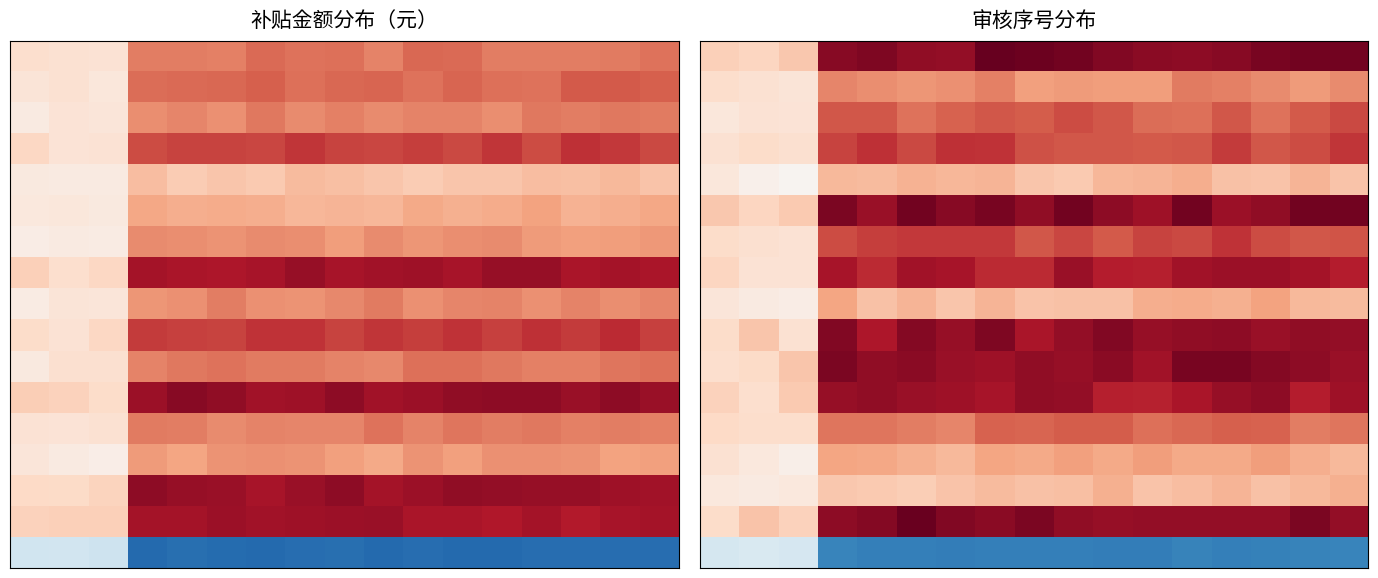

Count the number of data series in this chart.

17